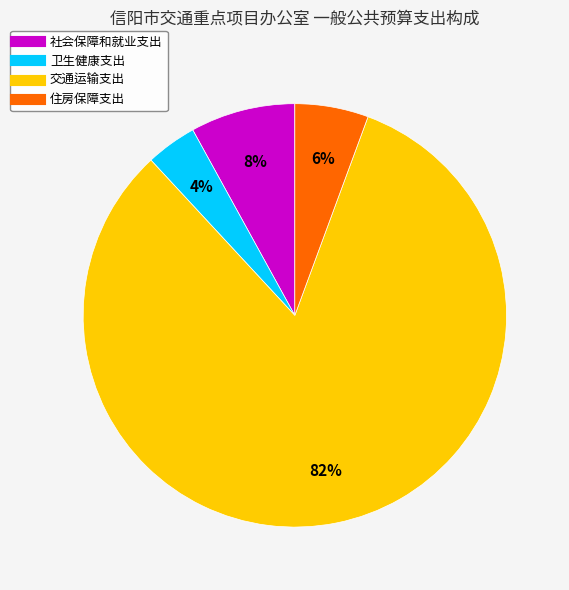

To the nearest percent, what is the difference between the 社会保障和就业支出 and 交通运输支出 slice percentages?

74%